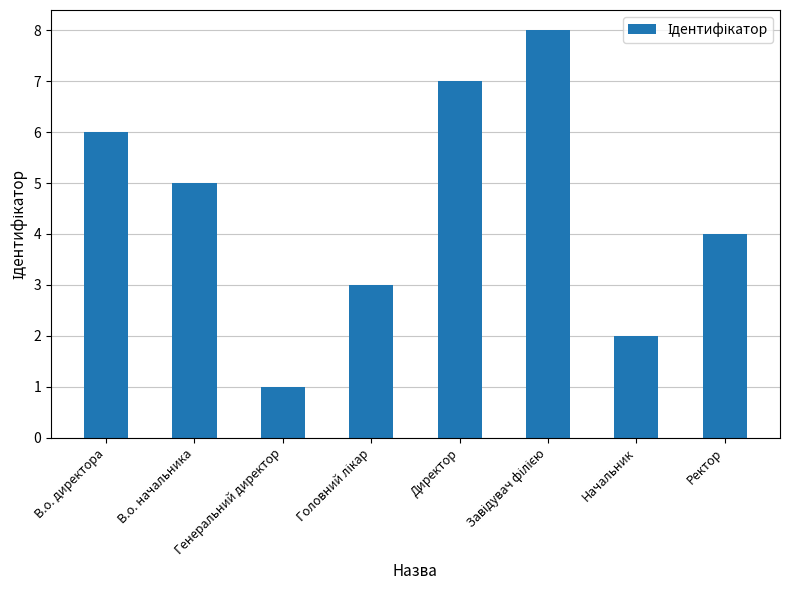

Between Начальник and В.о. начальника, which is larger?

В.о. начальника